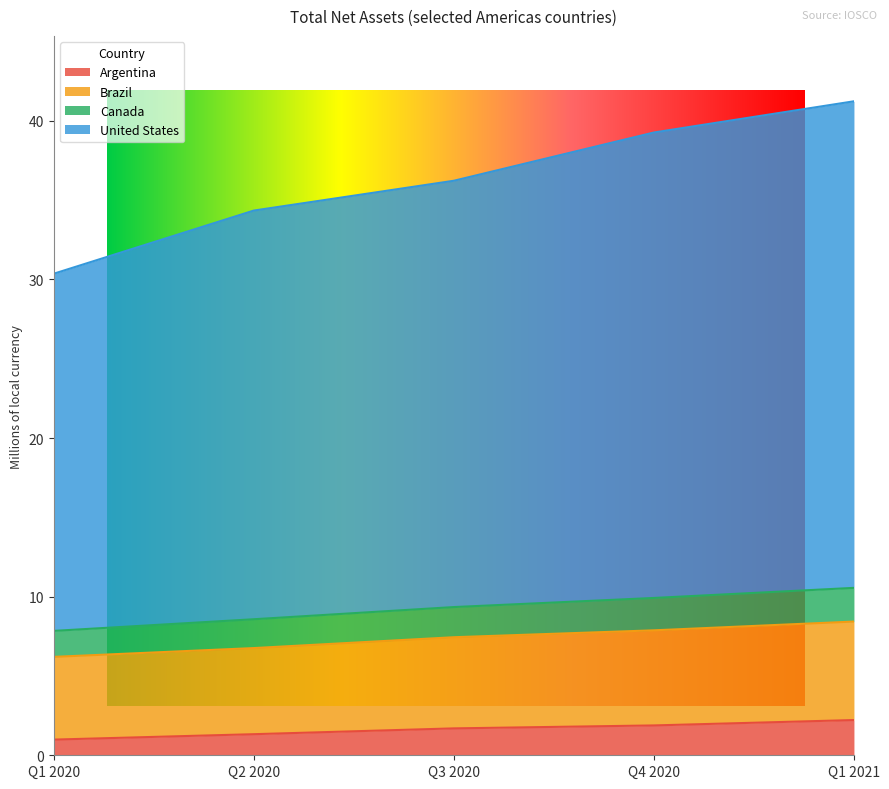

True or false: Argentina and Canada intersect in this chart.

False